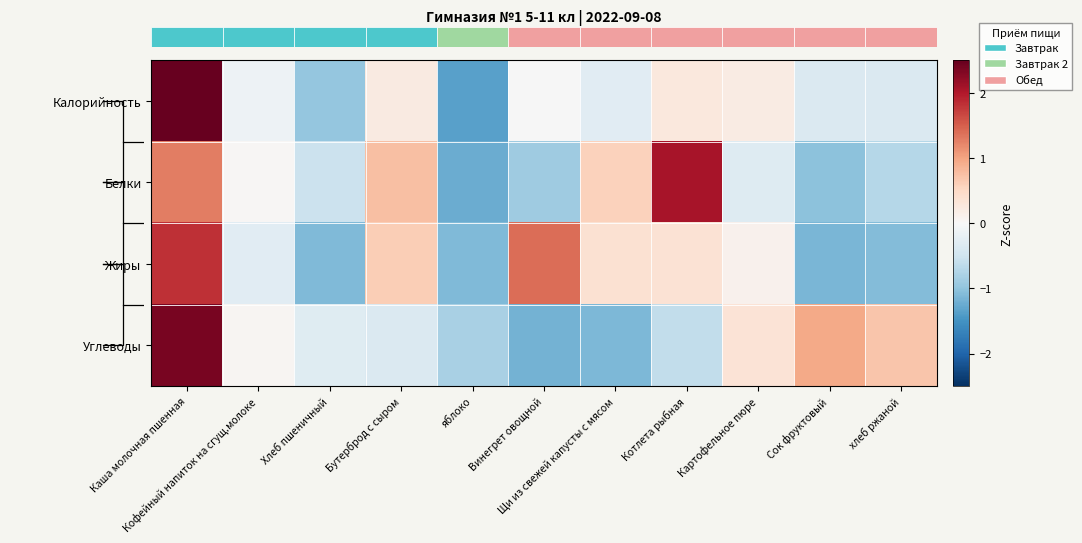

At Винегрет овощной, list the series in order from largest to smallest.

row_2, row_0, row_1, row_3